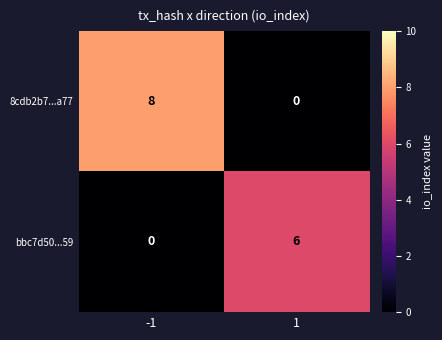

What is the sum of the 8cdb2b7...a77 values at -1 and 1?

8